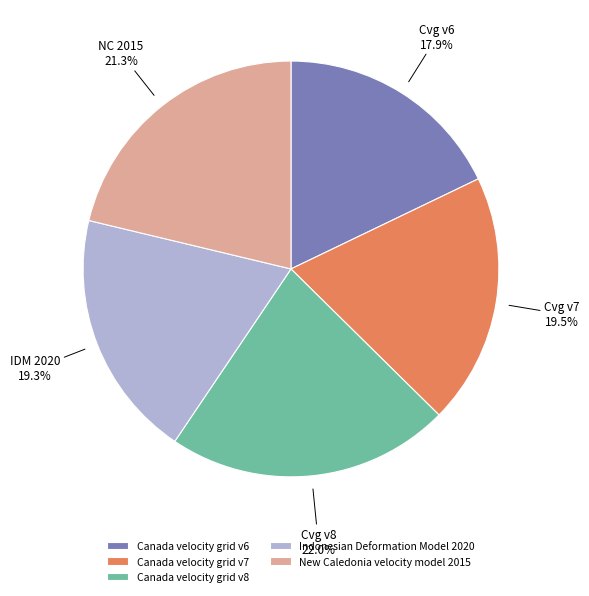

Is it true that Canada velocity grid v8 is 34% of the pie?

False